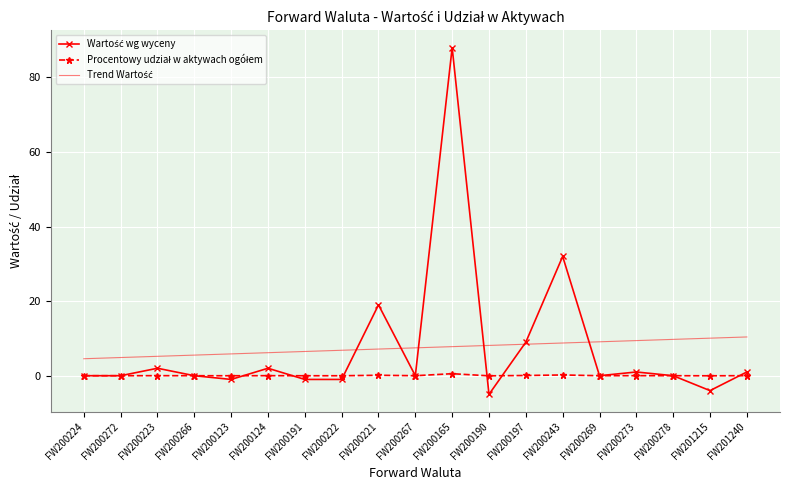

What is the minimum value shown in the chart?

-5.0